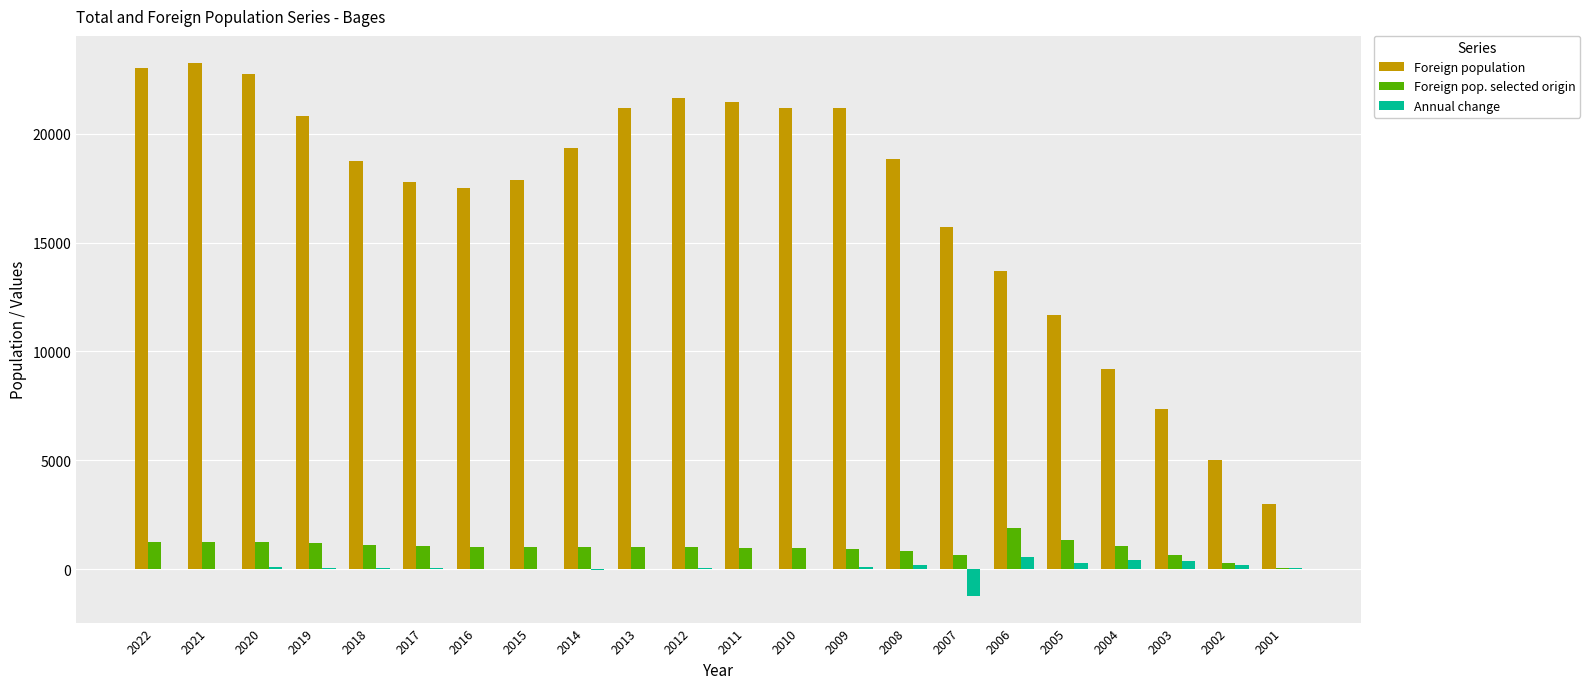

What is the highest value of the Foreign population series?

23276